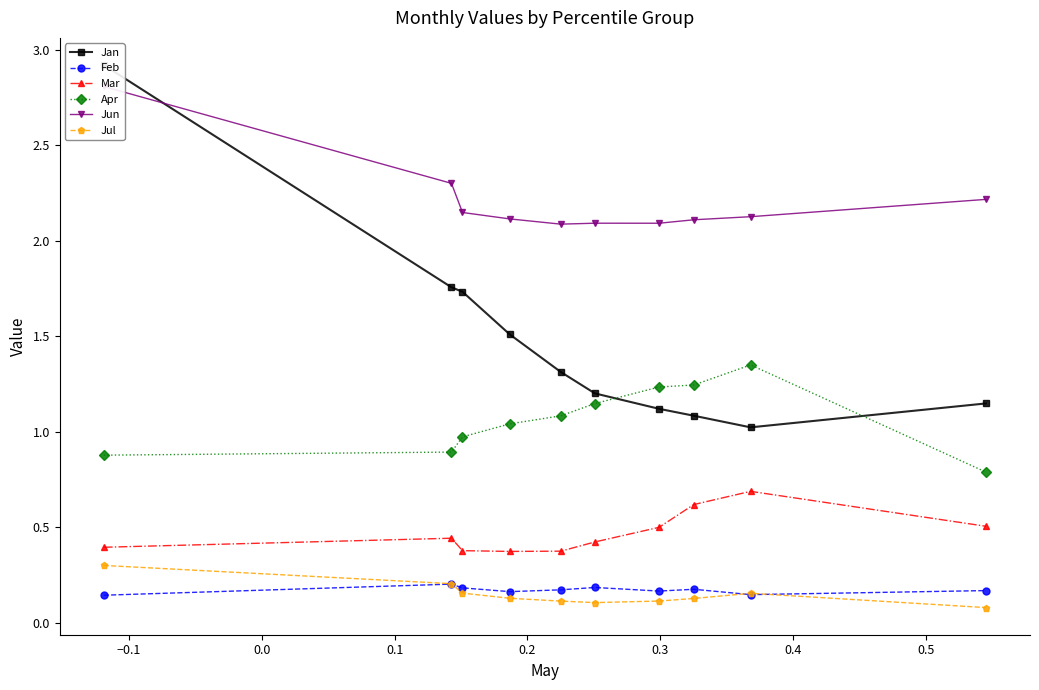

What is the highest value of the Jan series?

2.9